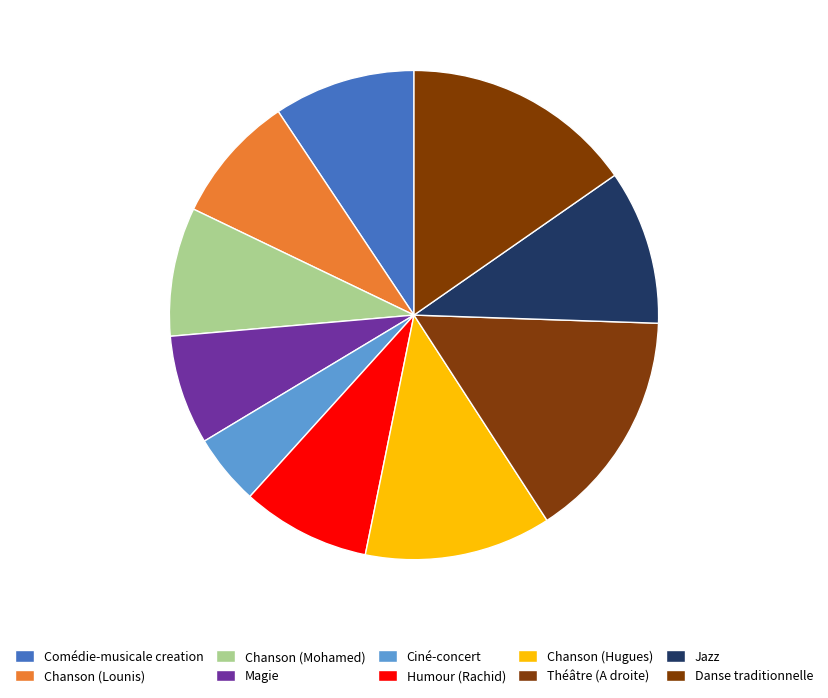

What percentage is the Jazz slice, to the nearest percent?

10%